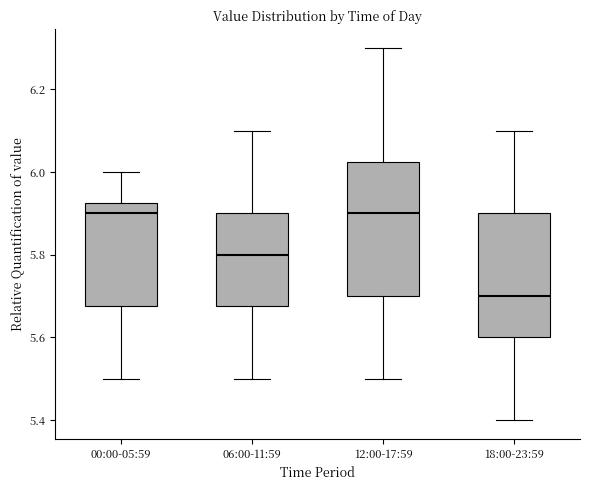

Reading left to right, read every box against the y-axis: the position of its median line, the range the box covers, and the ends of its whiskers. The values are not printed on the chart, so give them approximately, as read against the axis.

00:00-05:59: median 5.90, box 5.68 to 5.92, whiskers 5.50 to 6.00
06:00-11:59: median 5.80, box 5.68 to 5.90, whiskers 5.50 to 6.10
12:00-17:59: median 5.90, box 5.70 to 6.02, whiskers 5.50 to 6.30
18:00-23:59: median 5.70, box 5.60 to 5.90, whiskers 5.40 to 6.10